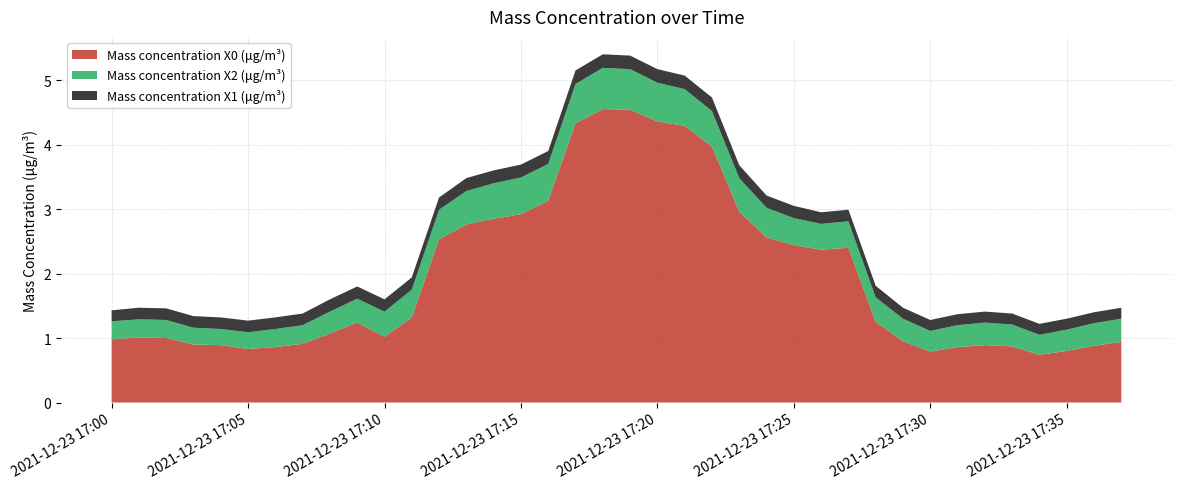

Reading right to left, extract all data points from this chart.

Mass concentration X0 (μg/m³): 2021-12-23 17:37:00=0.9	2021-12-23 17:36:00=0.9	2021-12-23 17:35:00=0.8	2021-12-23 17:34:00=0.7	2021-12-23 17:33:00=0.9	2021-12-23 17:32:00=0.9	2021-12-23 17:31:00=0.9	2021-12-23 17:30:00=0.8	2021-12-23 17:29:00=0.9	2021-12-23 17:28:00=1.2	2021-12-23 17:27:00=2.4	2021-12-23 17:26:00=2.4	2021-12-23 17:25:00=2.4	2021-12-23 17:24:00=2.6	2021-12-23 17:23:00=3.0	2021-12-23 17:22:00=4.0	2021-12-23 17:21:00=4.3	2021-12-23 17:20:00=4.4	2021-12-23 17:19:00=4.5	2021-12-23 17:18:00=4.5	2021-12-23 17:17:00=4.3	2021-12-23 17:16:00=3.1	2021-12-23 17:15:00=2.9	2021-12-23 17:14:00=2.9	2021-12-23 17:13:00=2.8	2021-12-23 17:12:00=2.5	2021-12-23 17:11:00=1.3	2021-12-23 17:10:00=1.0	2021-12-23 17:09:00=1.2	2021-12-23 17:08:00=1.1	2021-12-23 17:07:00=0.9	2021-12-23 17:06:00=0.9	2021-12-23 17:05:00=0.8	2021-12-23 17:04:00=0.9	2021-12-23 17:03:00=0.9	2021-12-23 17:02:00=1.0	2021-12-23 17:01:00=1.0	2021-12-23 17:00:00=1.0
Mass concentration X2 (μg/m³): 2021-12-23 17:37:00=0.4	2021-12-23 17:36:00=0.3	2021-12-23 17:35:00=0.3	2021-12-23 17:34:00=0.3	2021-12-23 17:33:00=0.3	2021-12-23 17:32:00=0.3	2021-12-23 17:31:00=0.3	2021-12-23 17:30:00=0.3	2021-12-23 17:29:00=0.3	2021-12-23 17:28:00=0.4	2021-12-23 17:27:00=0.4	2021-12-23 17:26:00=0.4	2021-12-23 17:25:00=0.4	2021-12-23 17:24:00=0.5	2021-12-23 17:23:00=0.5	2021-12-23 17:22:00=0.6	2021-12-23 17:21:00=0.6	2021-12-23 17:20:00=0.6	2021-12-23 17:19:00=0.6	2021-12-23 17:18:00=0.6	2021-12-23 17:17:00=0.6	2021-12-23 17:16:00=0.6	2021-12-23 17:15:00=0.6	2021-12-23 17:14:00=0.6	2021-12-23 17:13:00=0.5	2021-12-23 17:12:00=0.5	2021-12-23 17:11:00=0.4	2021-12-23 17:10:00=0.4	2021-12-23 17:09:00=0.4	2021-12-23 17:08:00=0.3	2021-12-23 17:07:00=0.3	2021-12-23 17:06:00=0.3	2021-12-23 17:05:00=0.3	2021-12-23 17:04:00=0.2	2021-12-23 17:03:00=0.3	2021-12-23 17:02:00=0.3	2021-12-23 17:01:00=0.3	2021-12-23 17:00:00=0.3
Mass concentration X1 (μg/m³): 2021-12-23 17:37:00=0.2	2021-12-23 17:36:00=0.2	2021-12-23 17:35:00=0.2	2021-12-23 17:34:00=0.2	2021-12-23 17:33:00=0.2	2021-12-23 17:32:00=0.2	2021-12-23 17:31:00=0.2	2021-12-23 17:30:00=0.2	2021-12-23 17:29:00=0.2	2021-12-23 17:28:00=0.2	2021-12-23 17:27:00=0.2	2021-12-23 17:26:00=0.2	2021-12-23 17:25:00=0.2	2021-12-23 17:24:00=0.2	2021-12-23 17:23:00=0.2	2021-12-23 17:22:00=0.2	2021-12-23 17:21:00=0.2	2021-12-23 17:20:00=0.2	2021-12-23 17:19:00=0.2	2021-12-23 17:18:00=0.2	2021-12-23 17:17:00=0.2	2021-12-23 17:16:00=0.2	2021-12-23 17:15:00=0.2	2021-12-23 17:14:00=0.2	2021-12-23 17:13:00=0.2	2021-12-23 17:12:00=0.2	2021-12-23 17:11:00=0.2	2021-12-23 17:10:00=0.2	2021-12-23 17:09:00=0.2	2021-12-23 17:08:00=0.2	2021-12-23 17:07:00=0.2	2021-12-23 17:06:00=0.2	2021-12-23 17:05:00=0.2	2021-12-23 17:04:00=0.2	2021-12-23 17:03:00=0.2	2021-12-23 17:02:00=0.2	2021-12-23 17:01:00=0.2	2021-12-23 17:00:00=0.2